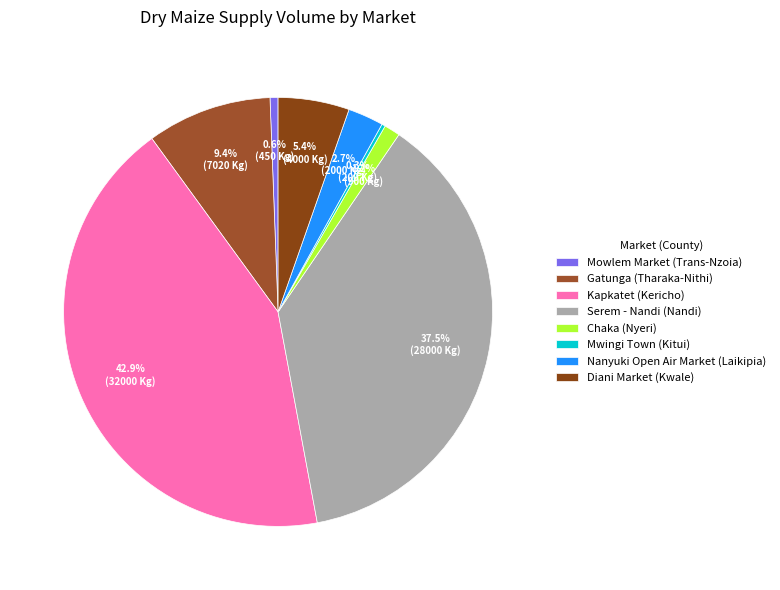

What is the change in value from Gatunga (Tharaka-Nithi) to Kapkatet (Kericho)?

+24980